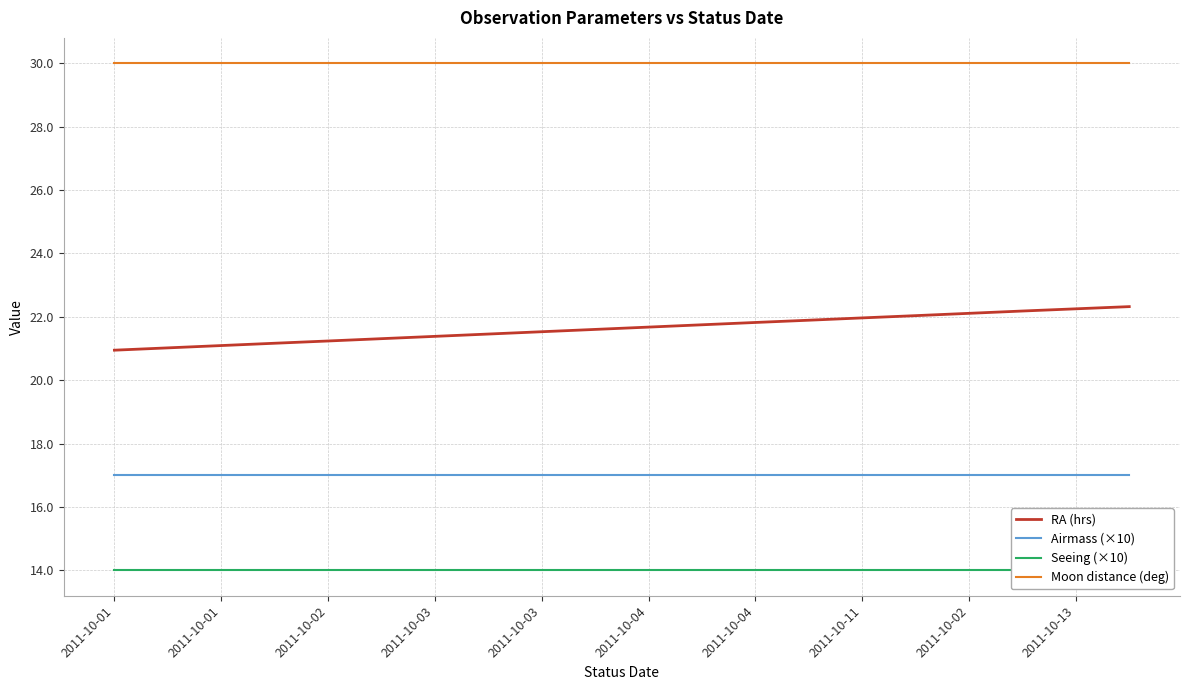

What is the spread (max minus min) of values at 13?

16.0